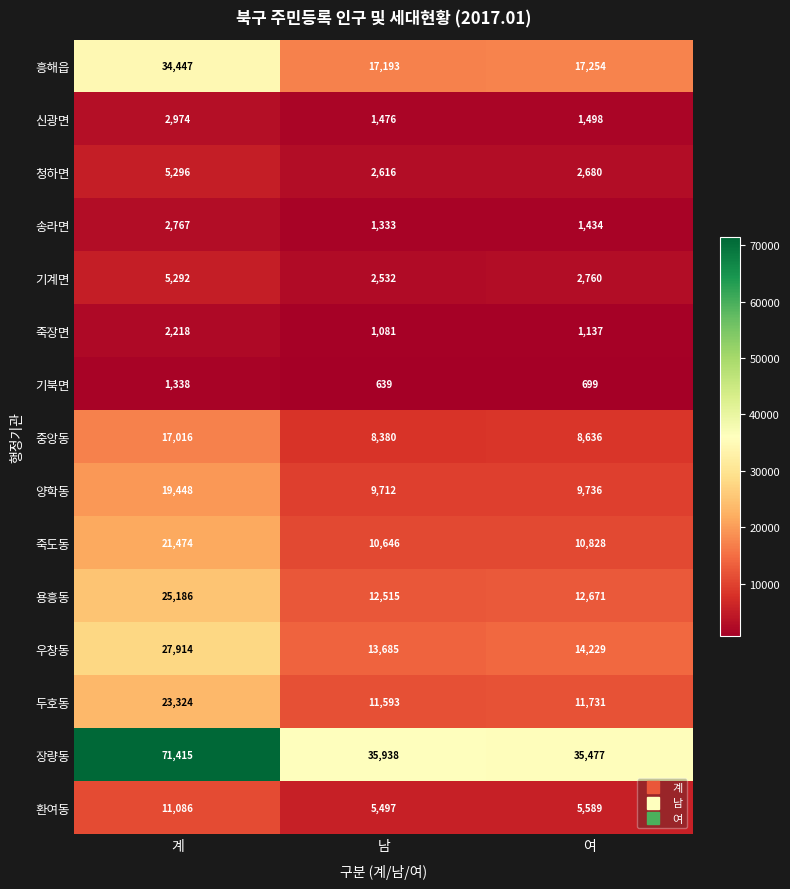

What is the difference between the highest and lowest values at 남?

35299